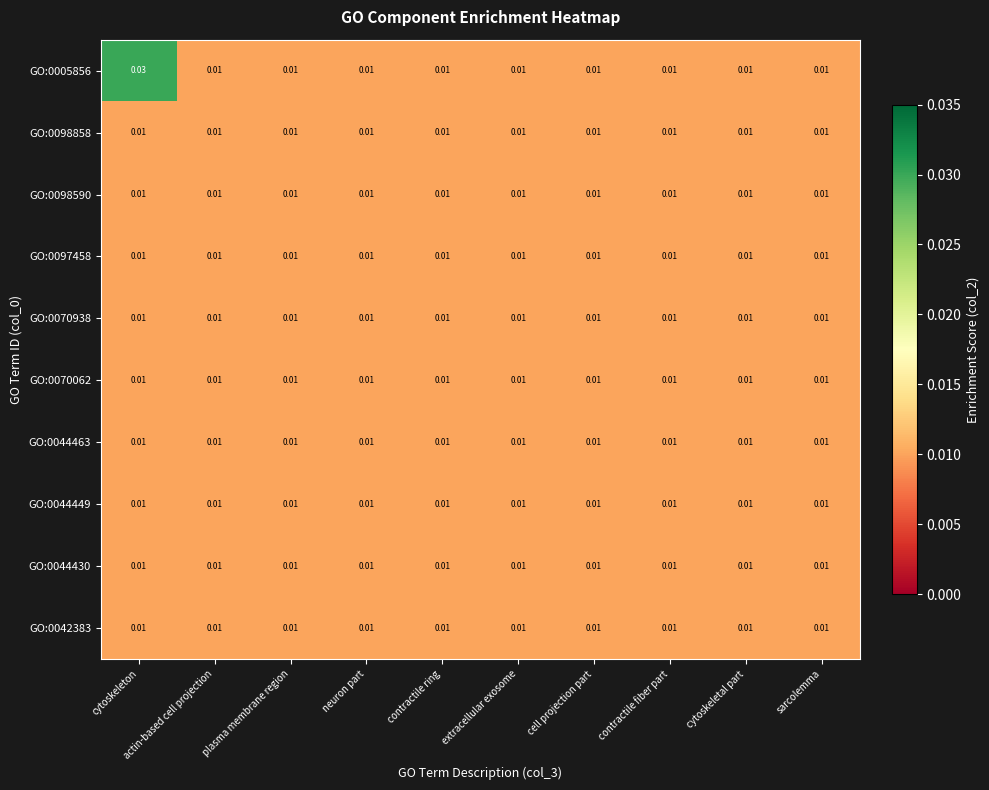

At which category is the sum across all series the highest?

cytoskeleton